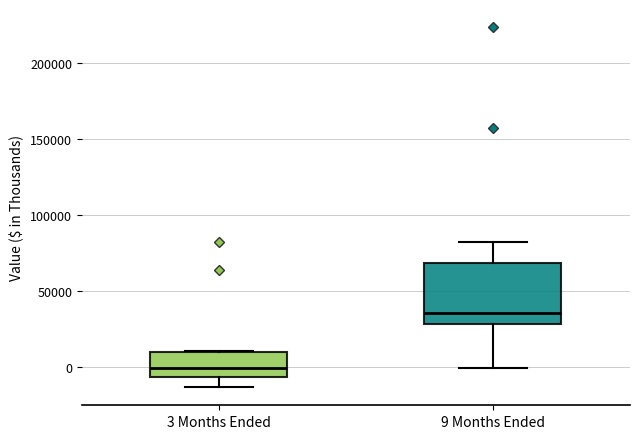

Comparing the boxes themselves (not the whiskers), which one is the tallest?

9 Months Ended